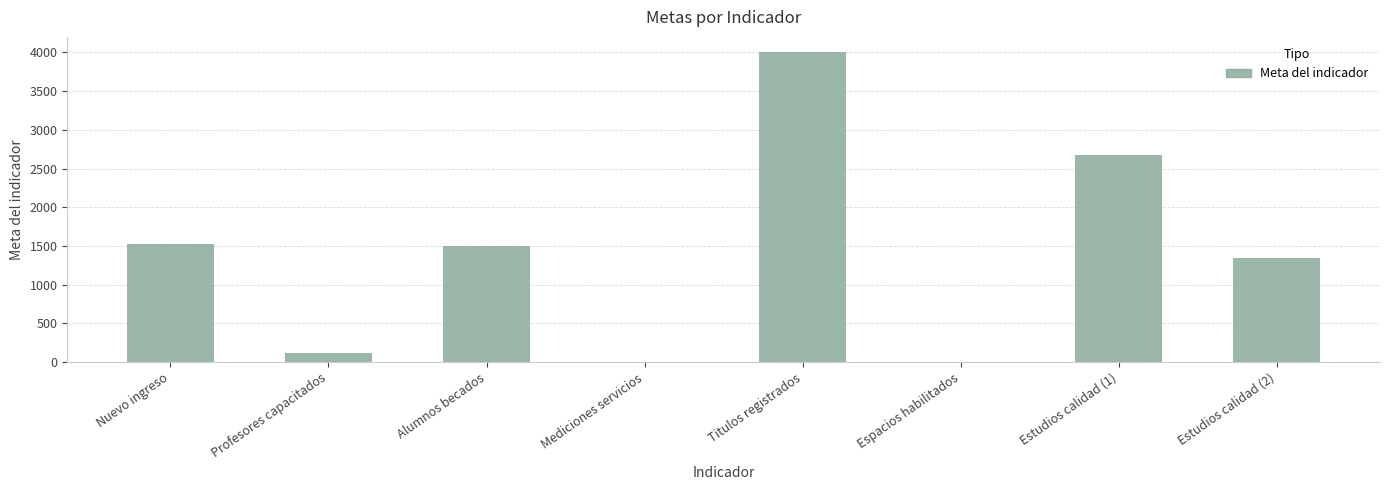

Which category has the highest value across all series?

Titulos registrados